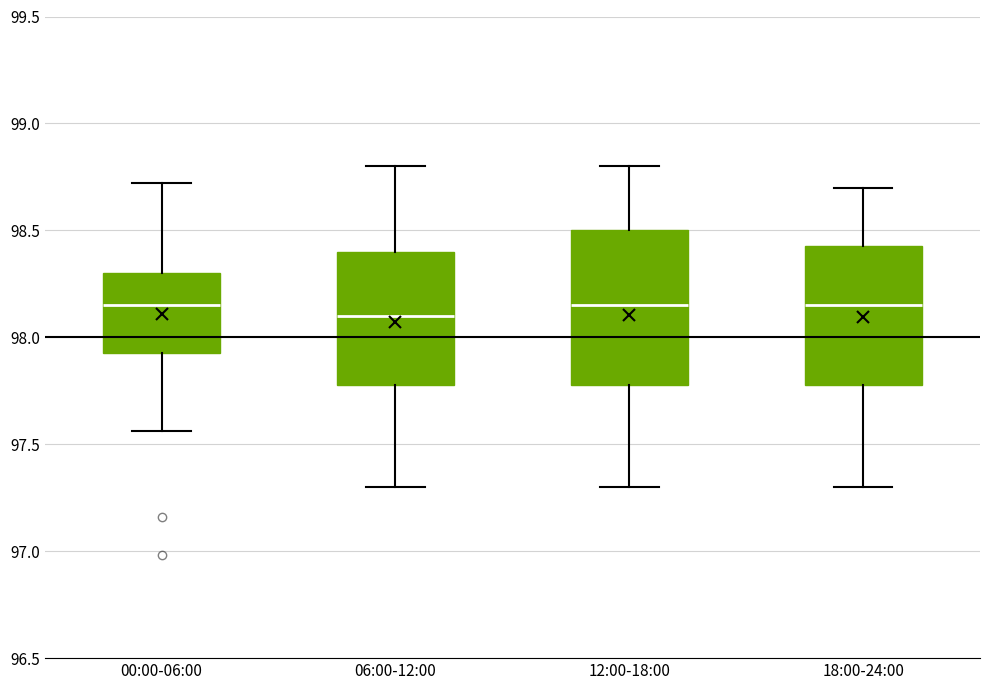

Where is the lower edge of the box for 06:00-12:00 on the y-axis? The values are not printed on the chart, so give them approximately, as read against the axis.

97.80